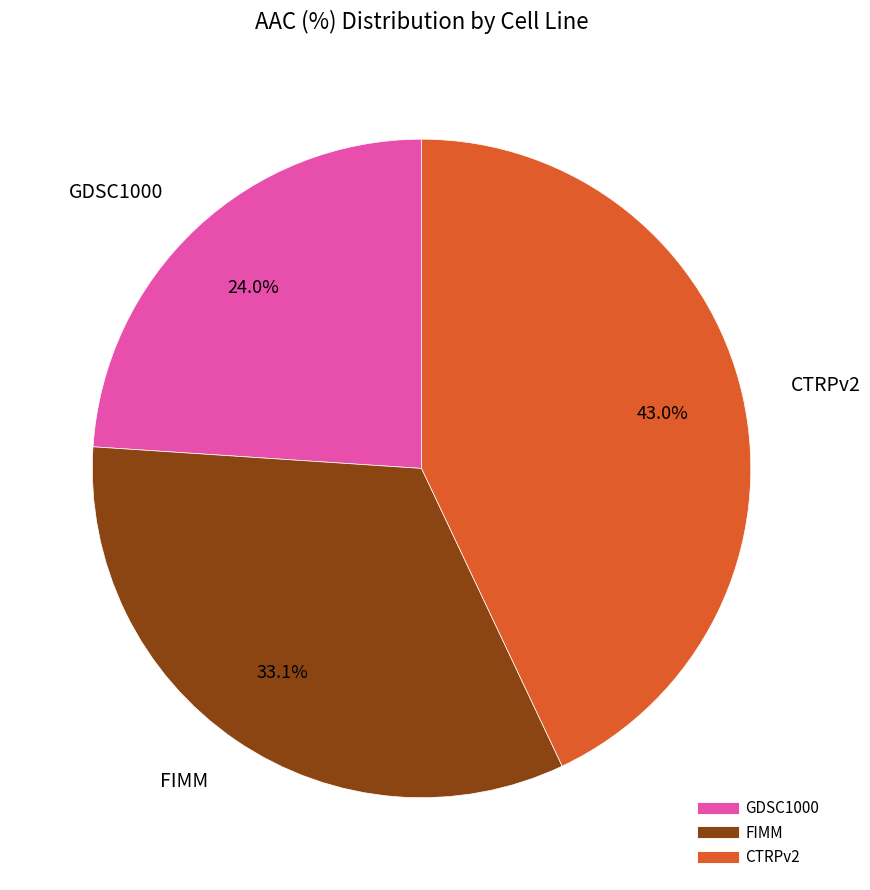

The FIMM slice represents 33% of the pie. True or false?

True